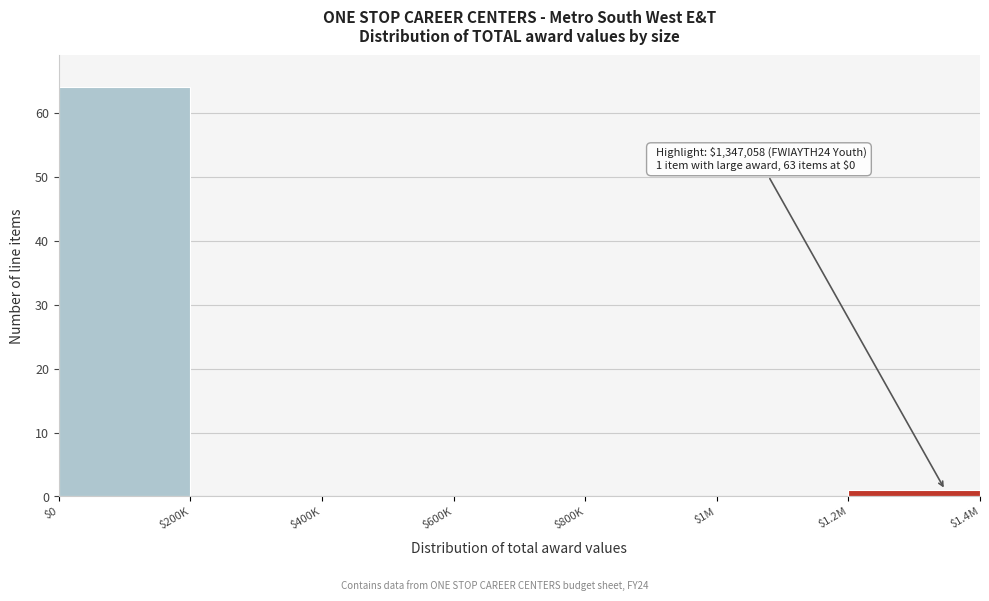

The chart shows a value of 0 at $800K. True or false?

True